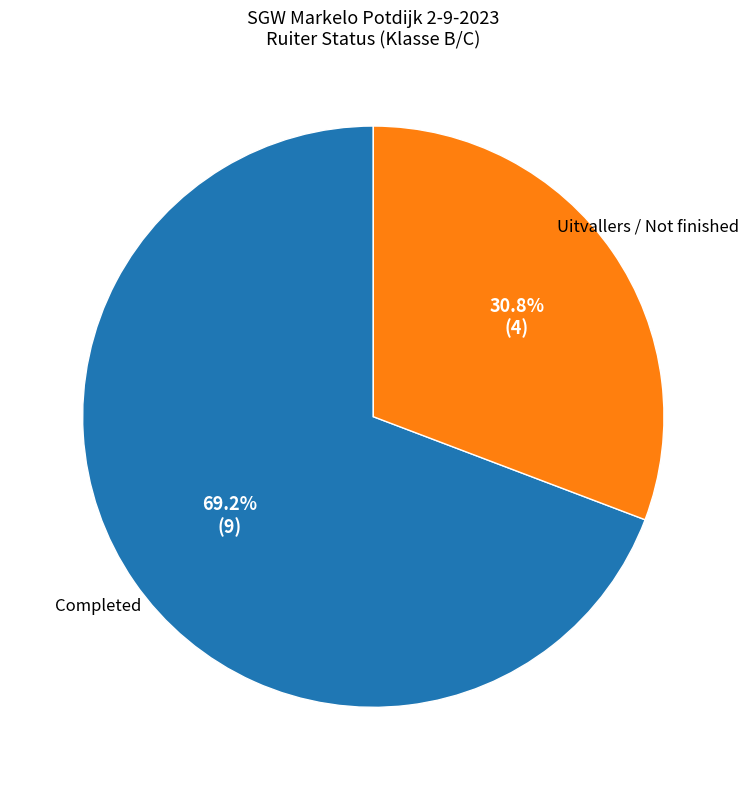

Count the number of slices in the pie.

2